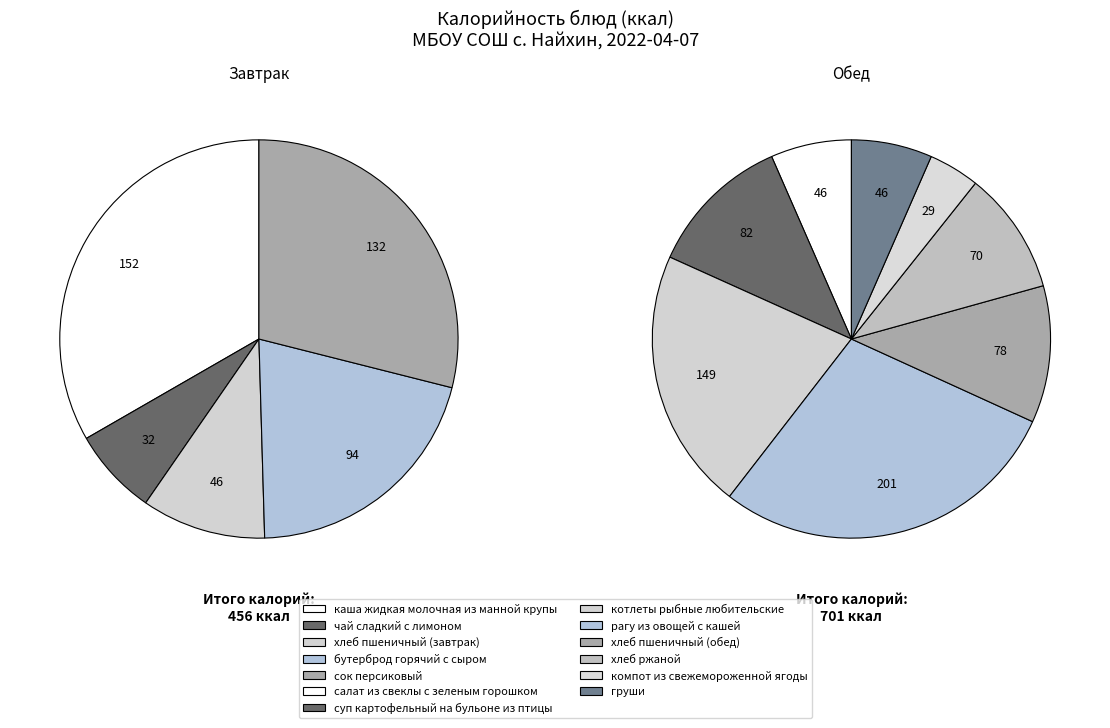

At каша жидкая молочная из манной крупы, list the series in order from largest to smallest.

Завтрак, Обед